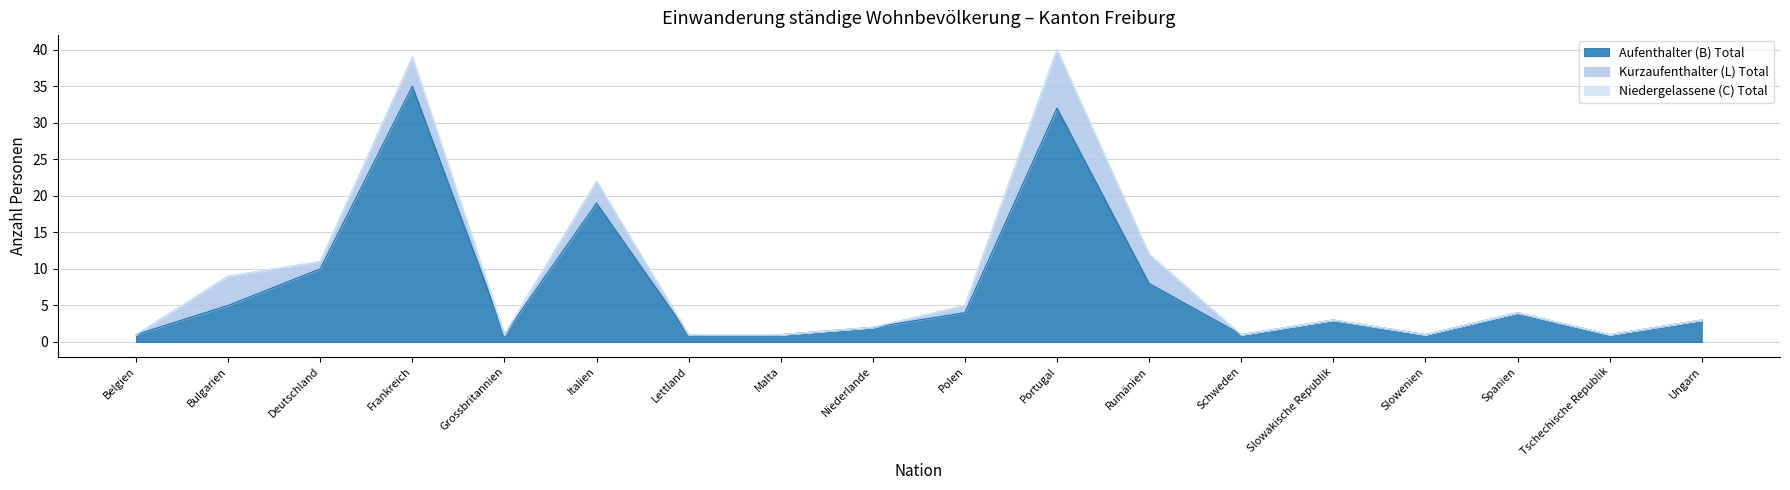

What is the label of the 11th point from the left?

Portugal